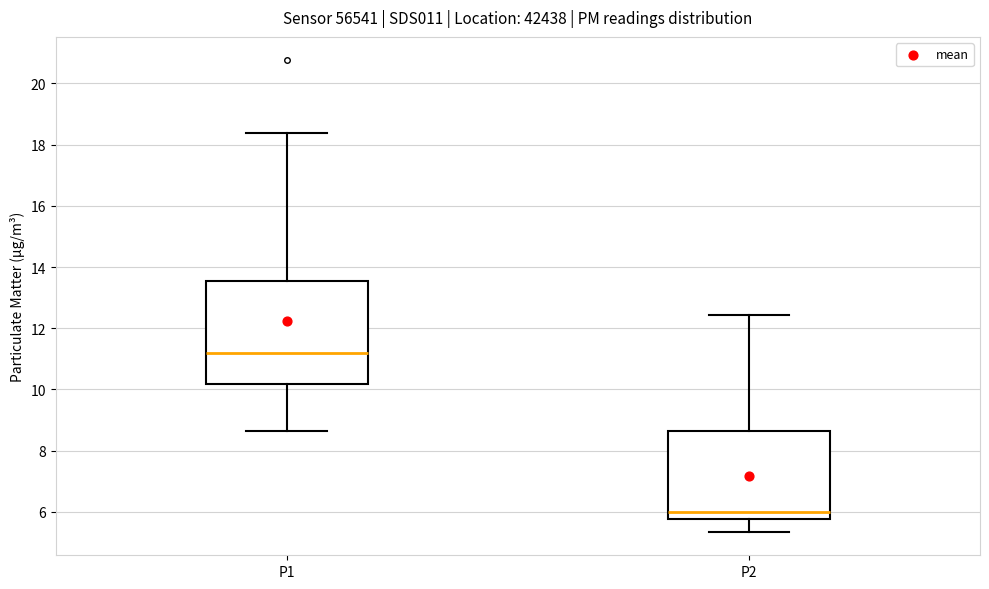

Which box is the tallest, from its lower edge to its upper edge?

P1